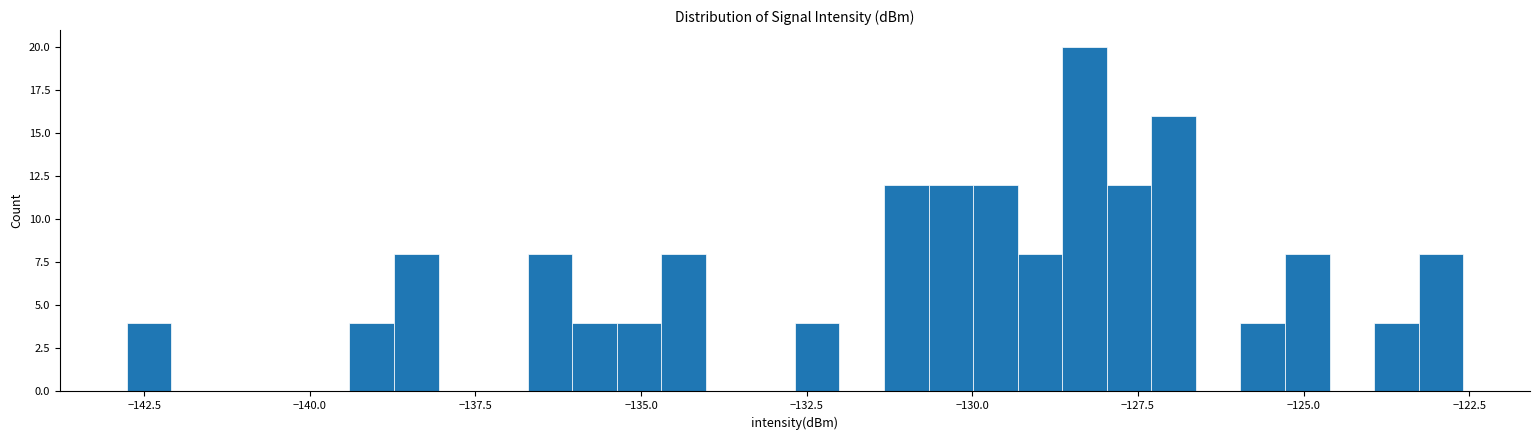

Read against the x-axis, roughly where is the centre of the tallest bar?

-128.5